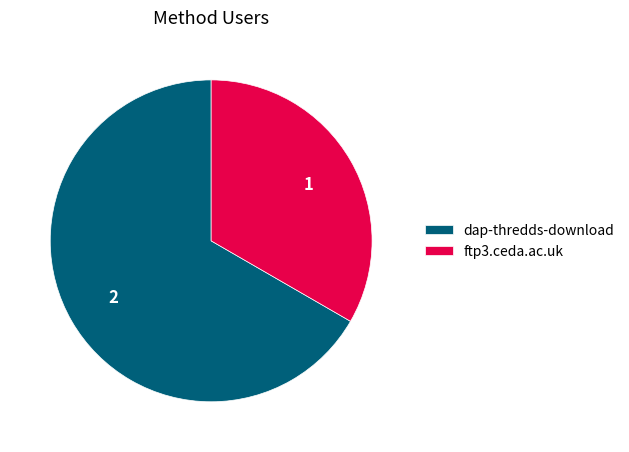

Count the number of slices in the pie.

2